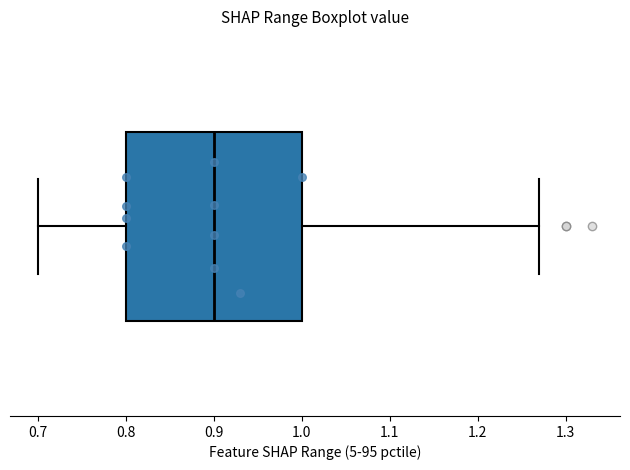

Read this box plot against the x-axis: the position of the median line, the range covered by the box, and the ends of both whiskers. The values are not printed on the chart, so give them approximately, as read against the axis.

median 0.90, box 0.80 to 1.00, whiskers 0.70 to 1.27